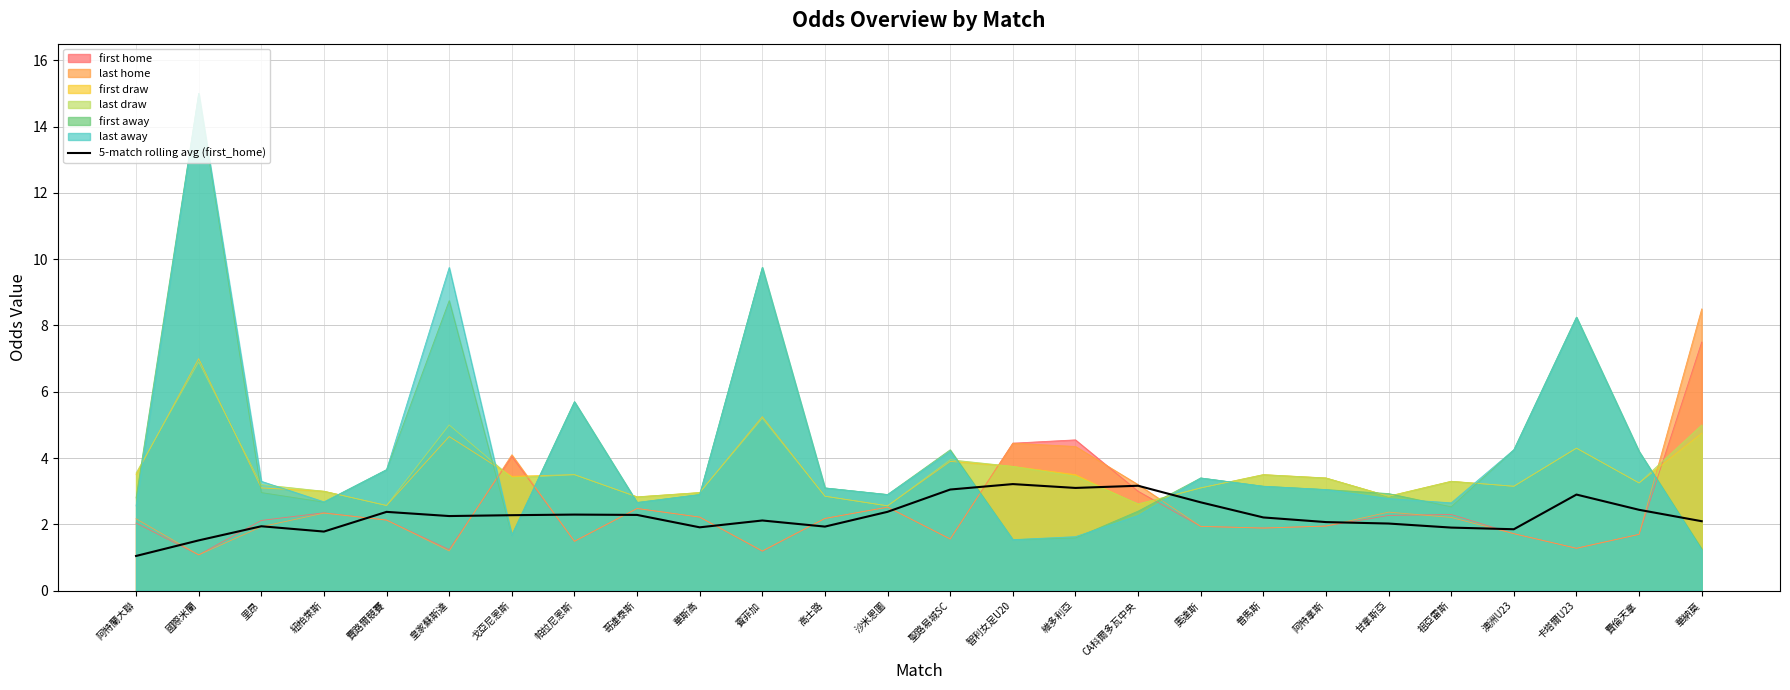

The value at 華納莫 is 3.6. True or false?

False